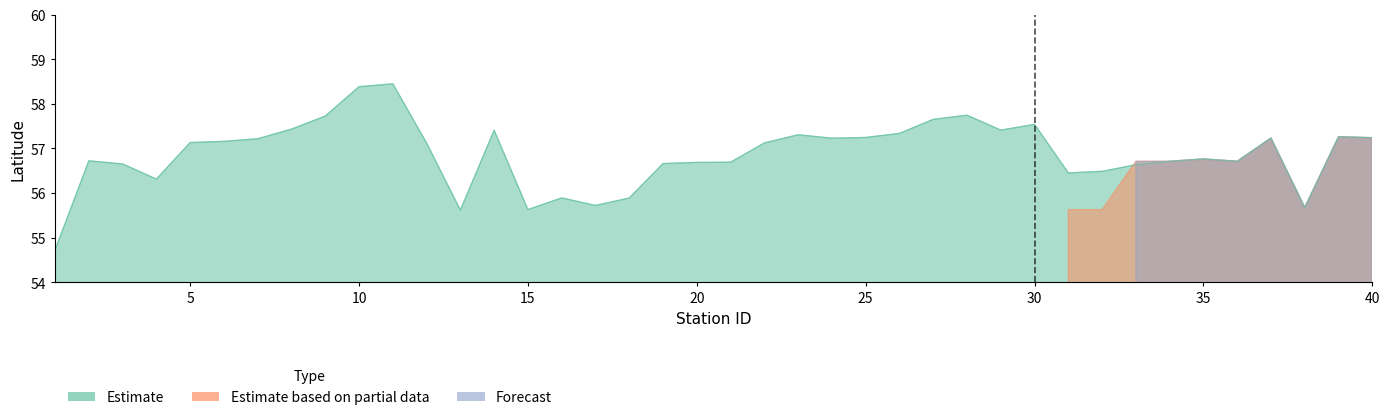

What is the difference between the second highest and second lowest values in the Estimate series?

2.8